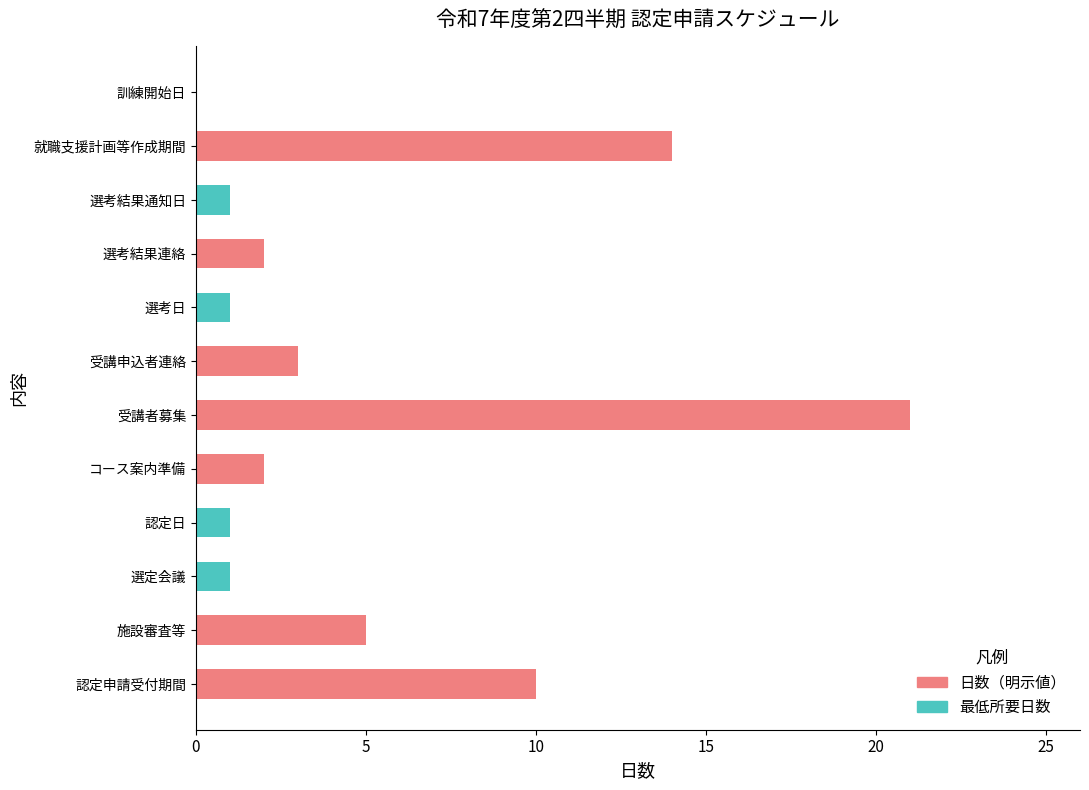

Which has a higher value, 認定日 or 受講者募集?

受講者募集